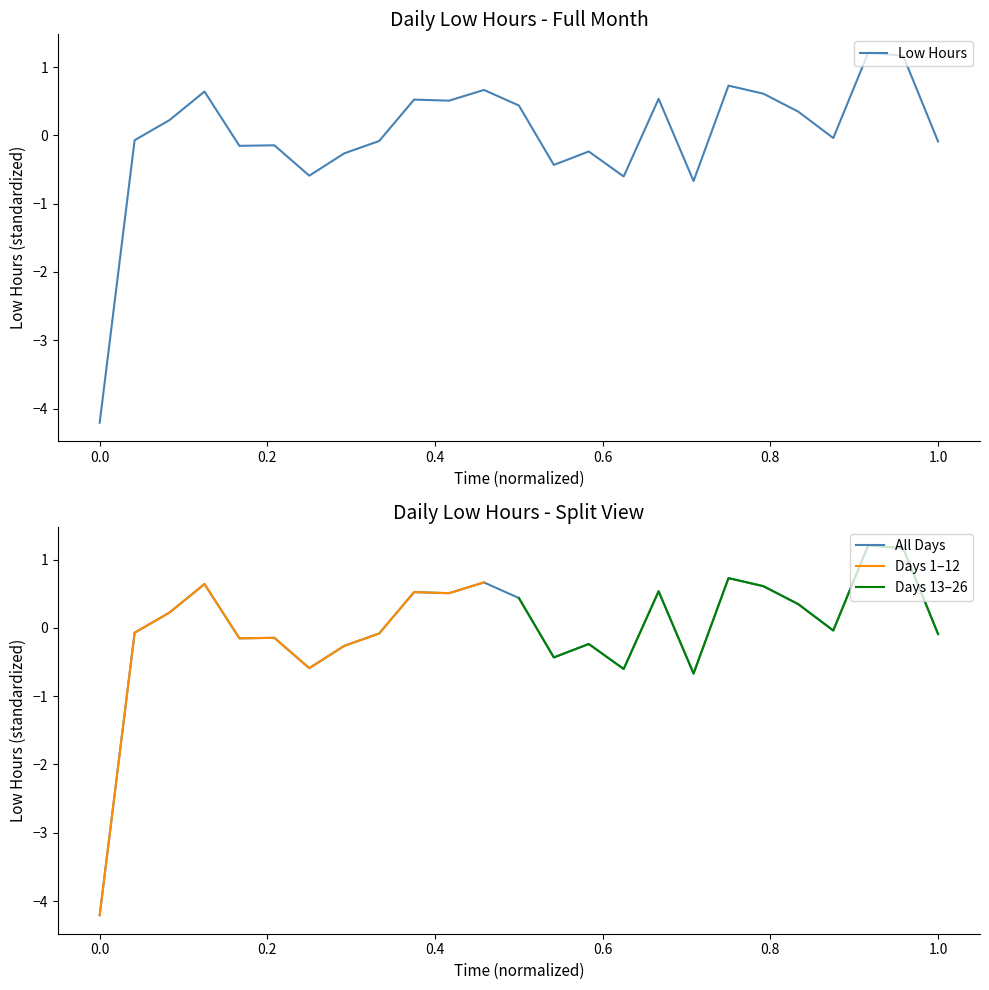

The chart shows a value of 0.3 at 22. True or false?

True